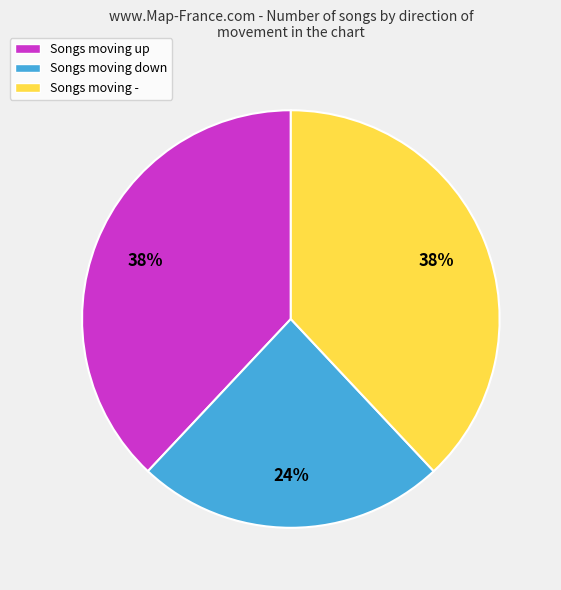

True or false: Songs moving - accounts for 38% of the total.

True